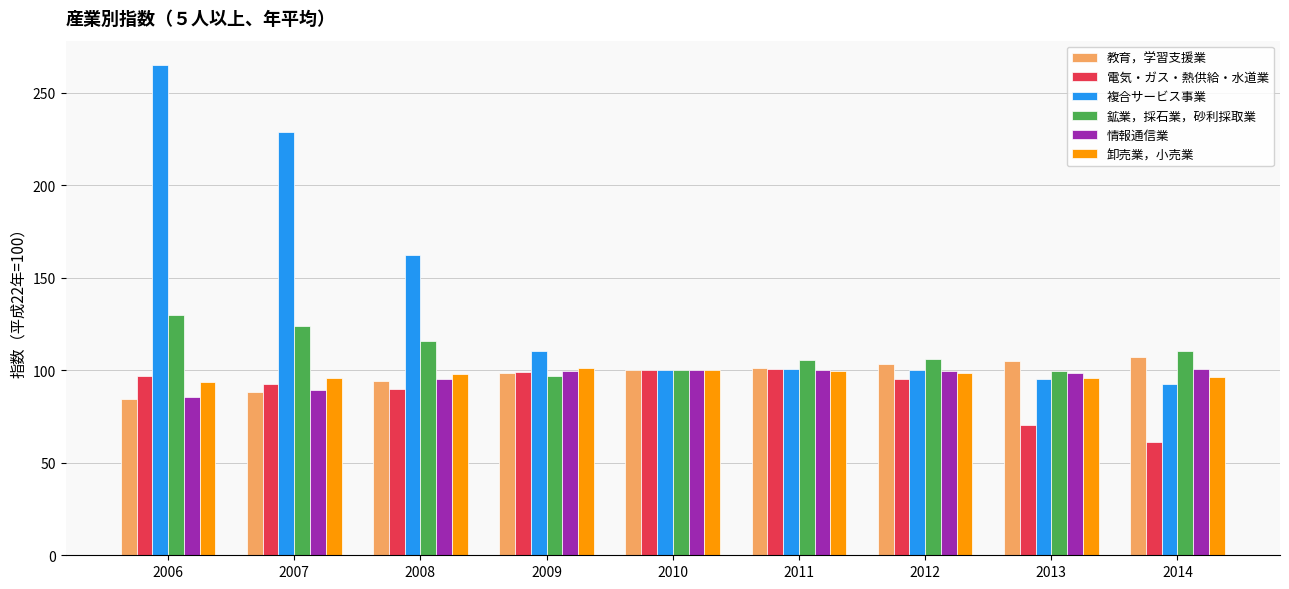

Read the 鉱業，採石業，砂利採取業 value at 2007.

123.9